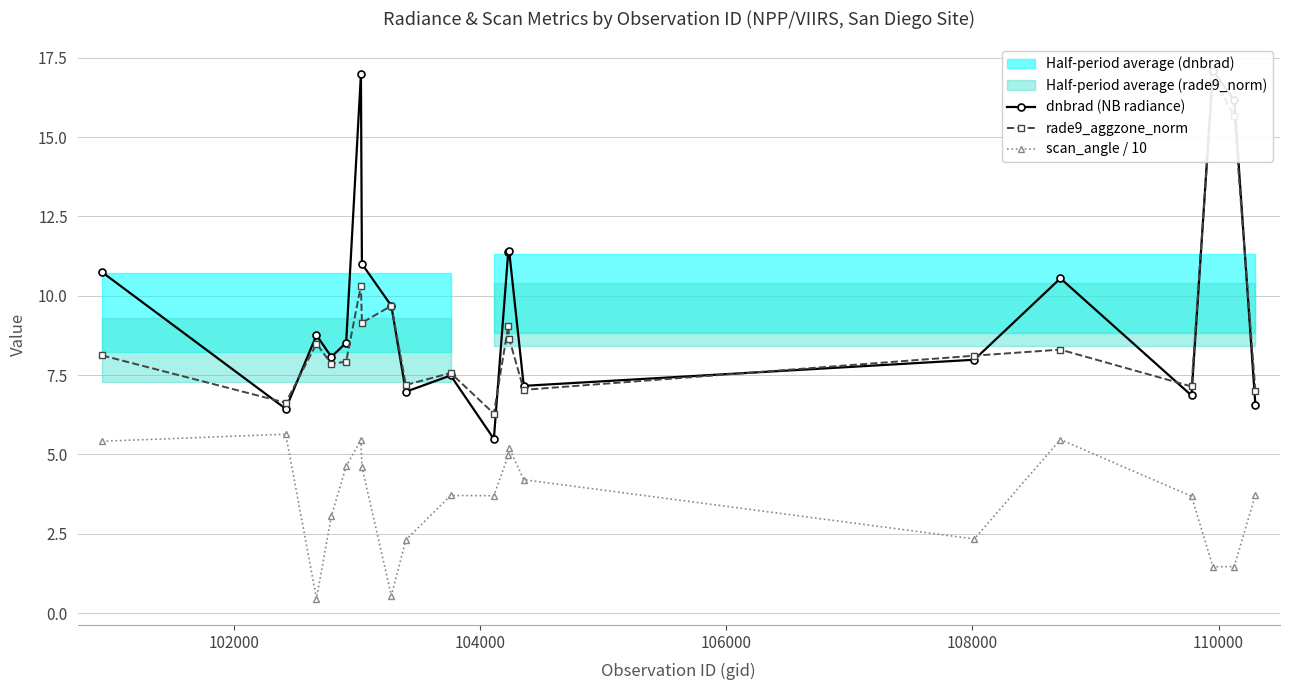

What is the highest value of the scan_angle / 10 series?

5.6